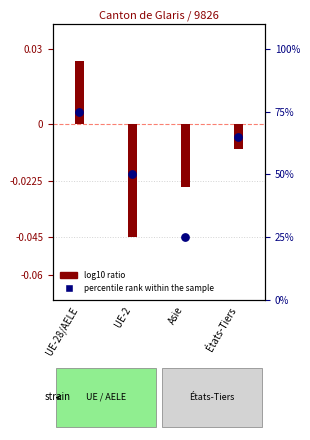

Which has a higher value, Asie or UE-28/AELE?

UE-28/AELE